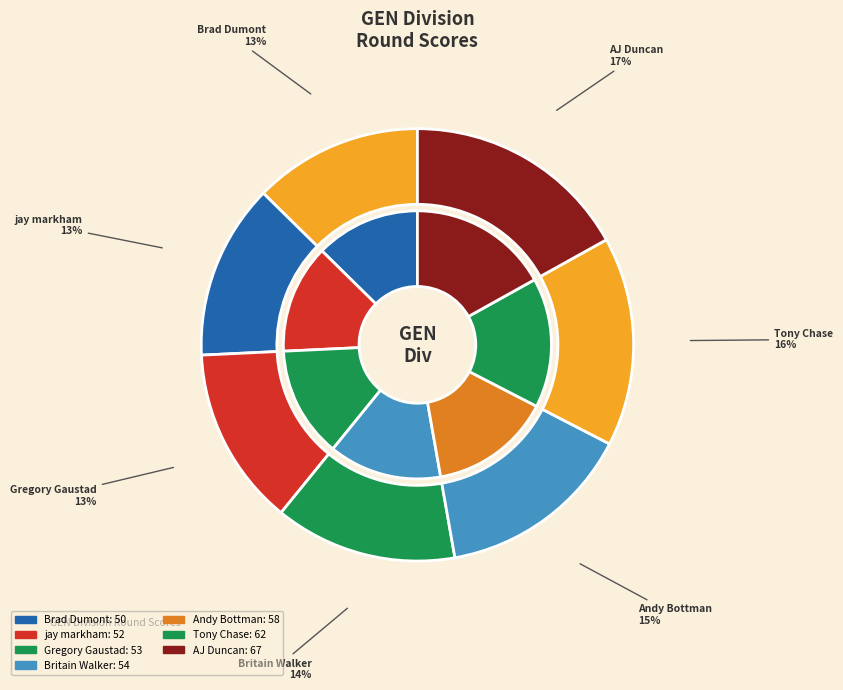

The Britain Walker slice represents 14% of the pie. True or false?

True